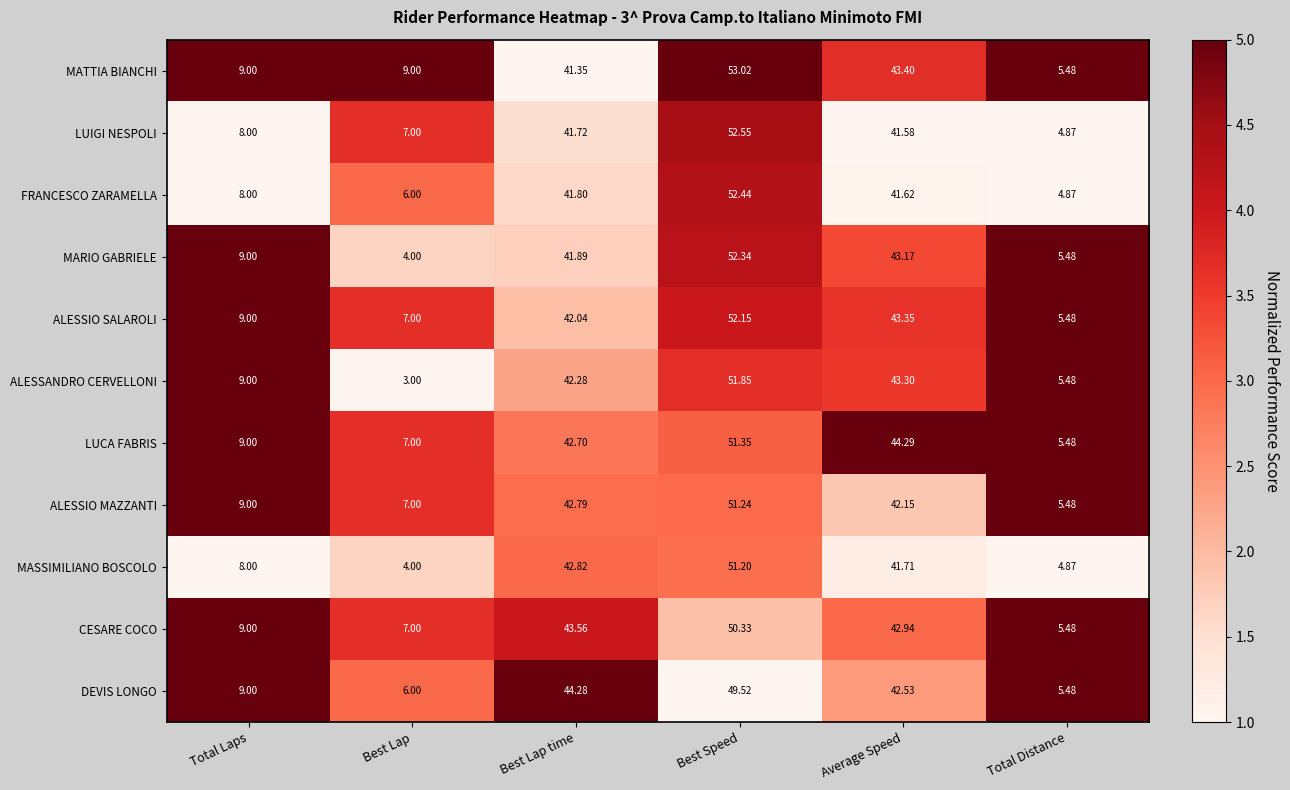

Rank the series by their maximum value, from highest to lowest.

MATTIA BIANCHI, LUIGI NESPOLI, FRANCESCO ZARAMELLA, MARIO GABRIELE, ALESSIO SALAROLI, ALESSANDRO CERVELLONI, LUCA FABRIS, ALESSIO MAZZANTI, MASSIMILIANO BOSCOLO, CESARE COCO, DEVIS LONGO